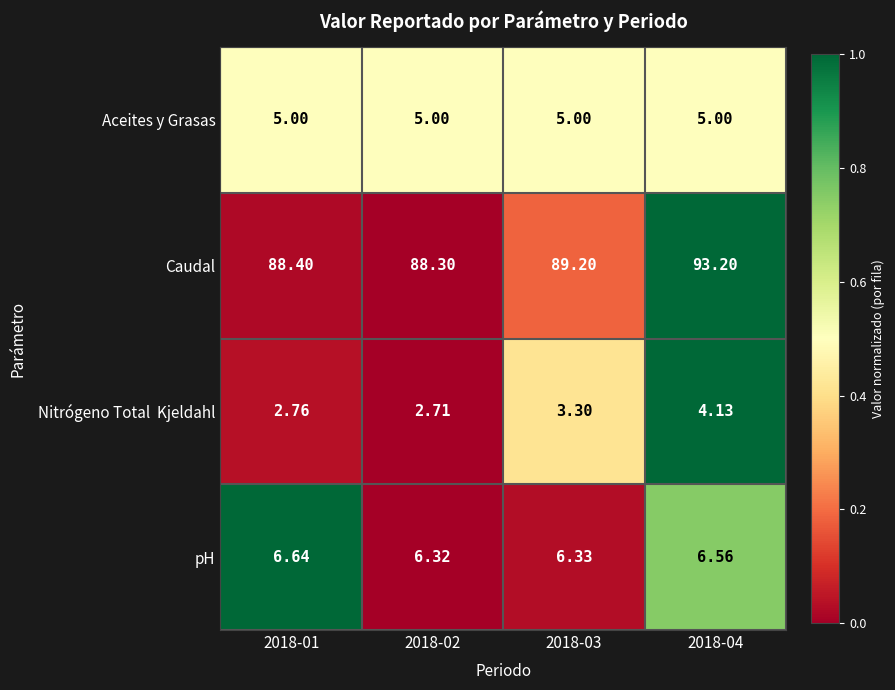

Which series has the largest total across all categories?

Caudal